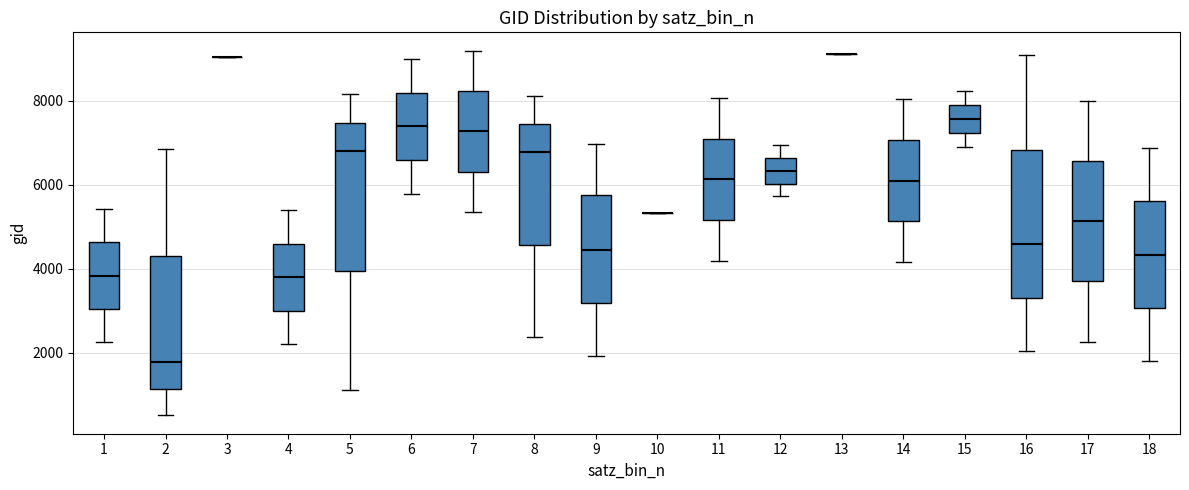

Reading left to right, transcribe this box plot: for each box, give where its median line is, the range the box spans, and where its two whiskers end, as read against the y-axis. The values are not printed on the chart, so give them approximately, as read against the axis.

1: median 3800, box 3000 to 4600, whiskers 2200 to 5400
2: median 1800, box 1200 to 4400, whiskers 600 to 6800
3: box collapsed to a line at 9000, whiskers 9000 to 9000
4: median 3800, box 3000 to 4600, whiskers 2200 to 5400
5: median 6800, box 4000 to 7400, whiskers 1200 to 8200
6: median 7400, box 6600 to 8200, whiskers 5800 to 9000
7: median 7200, box 6400 to 8200, whiskers 5400 to 9200
8: median 6800, box 4600 to 7400, whiskers 2400 to 8000
9: median 4400, box 3200 to 5800, whiskers 2000 to 7000
10: box collapsed to a line at 5400, whiskers 5400 to 5400
11: median 6200, box 5200 to 7000, whiskers 4200 to 8000
12: median 6400, box 6000 to 6600, whiskers 5800 to 7000
13: box collapsed to a line at 9200, whiskers 9200 to 9200
14: median 6000, box 5200 to 7000, whiskers 4200 to 8000
15: median 7600, box 7200 to 8000, whiskers 7000 to 8200
16: median 4600, box 3400 to 6800, whiskers 2000 to 9000
17: median 5200, box 3600 to 6600, whiskers 2200 to 8000
18: median 4400, box 3000 to 5600, whiskers 1800 to 6800